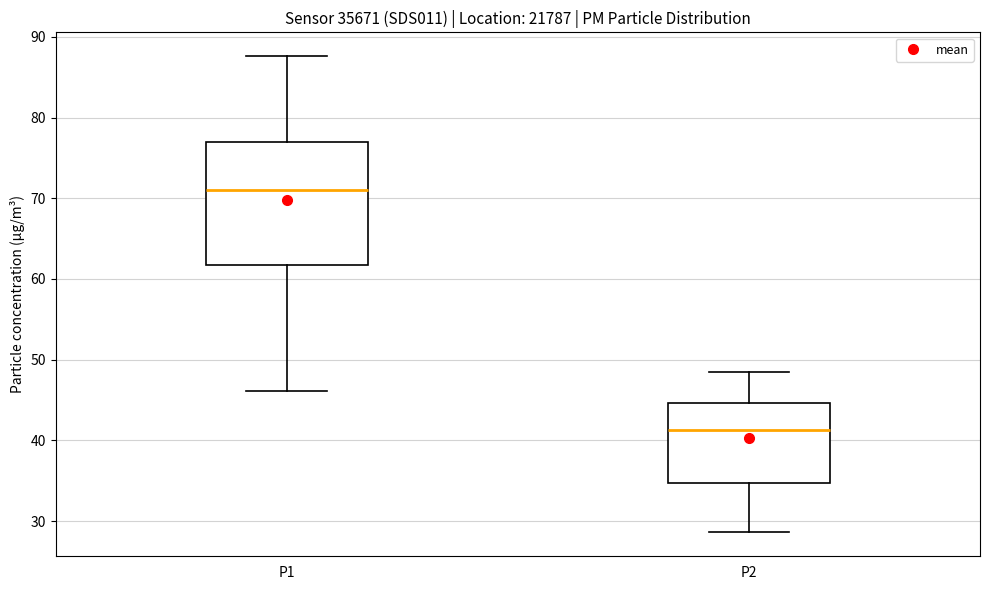

Reading left to right, transcribe this box plot: for each box, give where its median line is, the range the box spans, and where its two whiskers end, as read against the y-axis. The values are not printed on the chart, so give them approximately, as read against the axis.

P1: median 71, box 62 to 77, whiskers 46 to 88
P2: median 41, box 35 to 45, whiskers 29 to 49